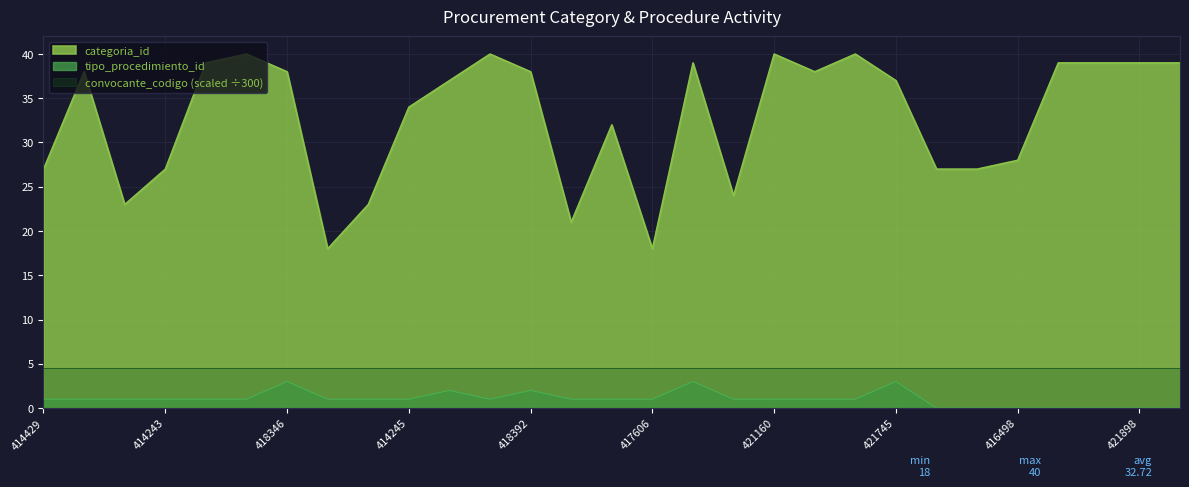

Which series has the largest total across all categories?

categoria_id